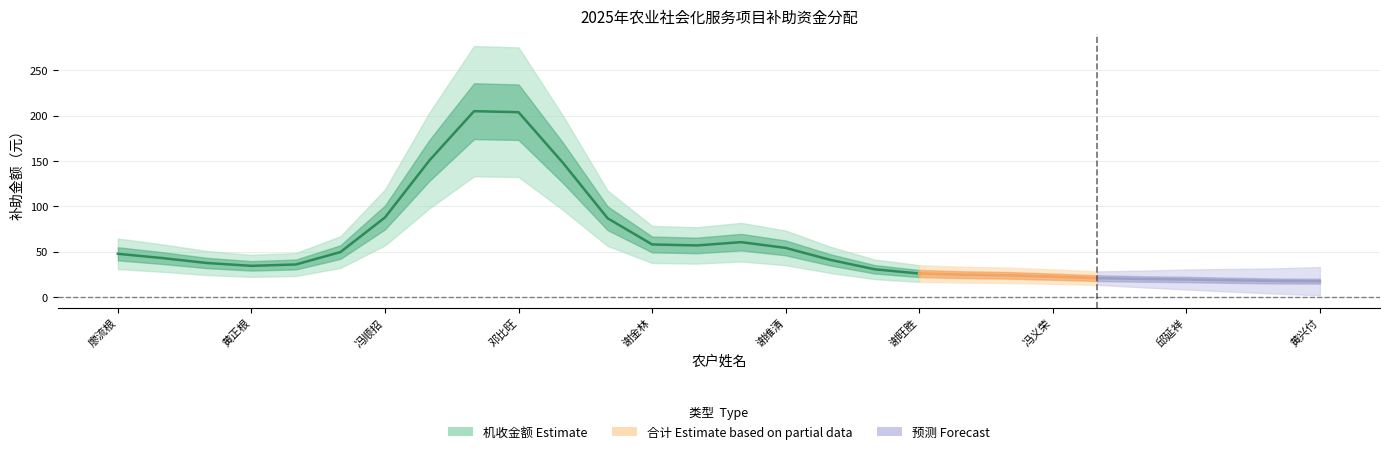

Does the chart display data point markers on the line(s)?

No